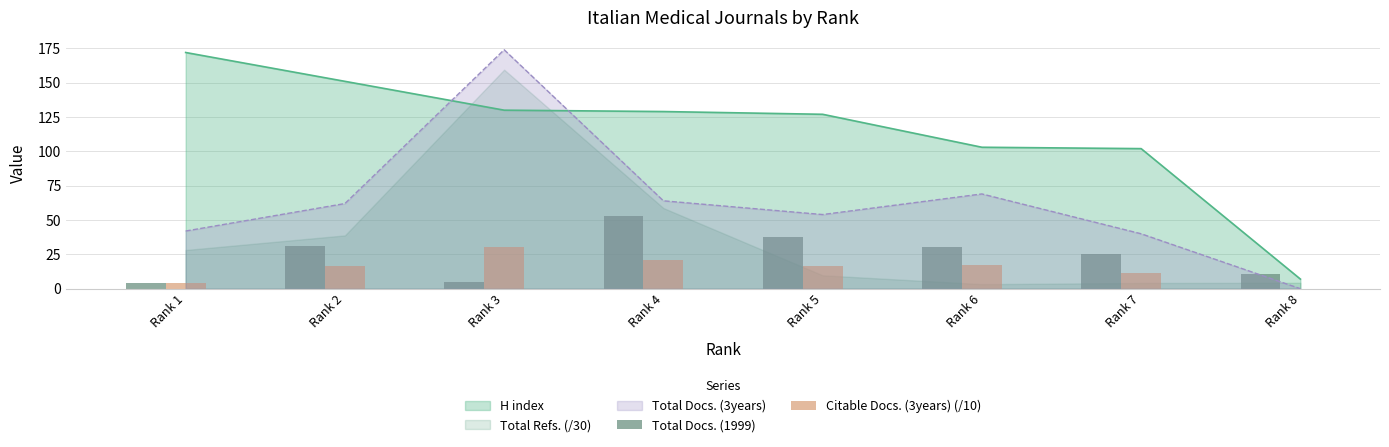

Between which two adjacent categories do H index and Total Docs. (3years) first intersect?

Rank 2 and Rank 3